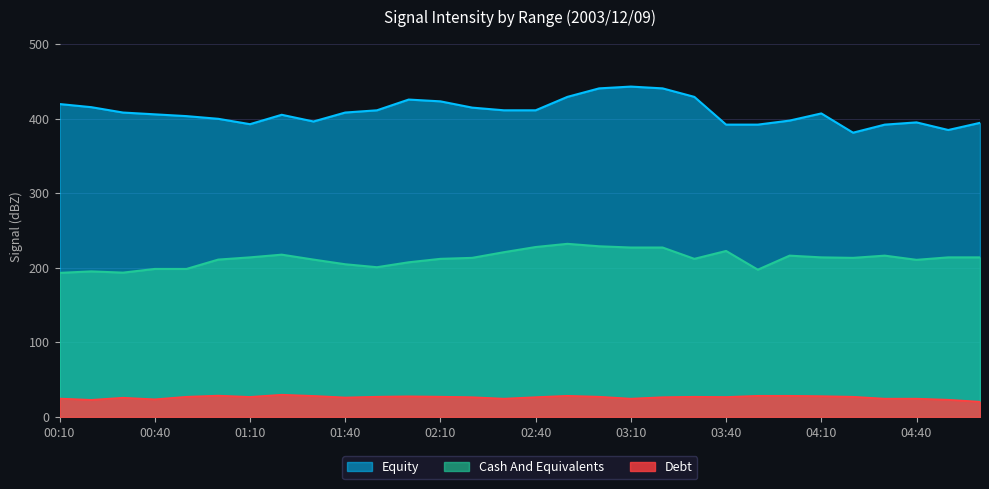

What is the sum of all 4.853 values?

6361.1